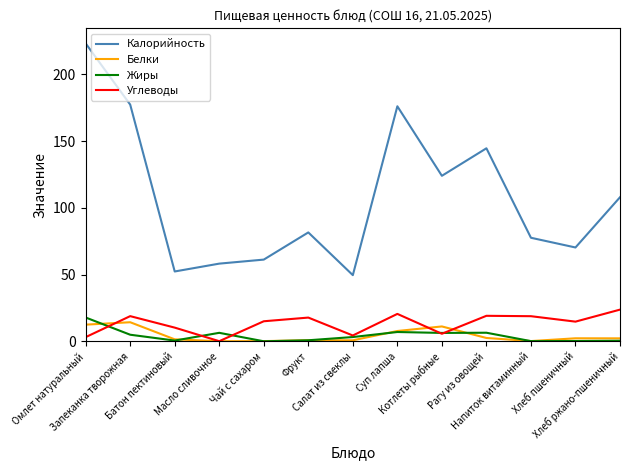

Which series has the largest total across all categories?

Калорийность